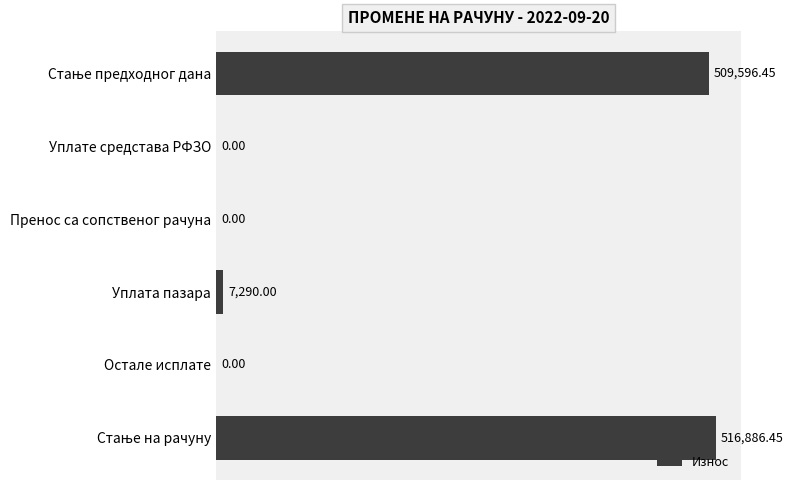

At which label is the value closest to 258443?

Уплата пазара